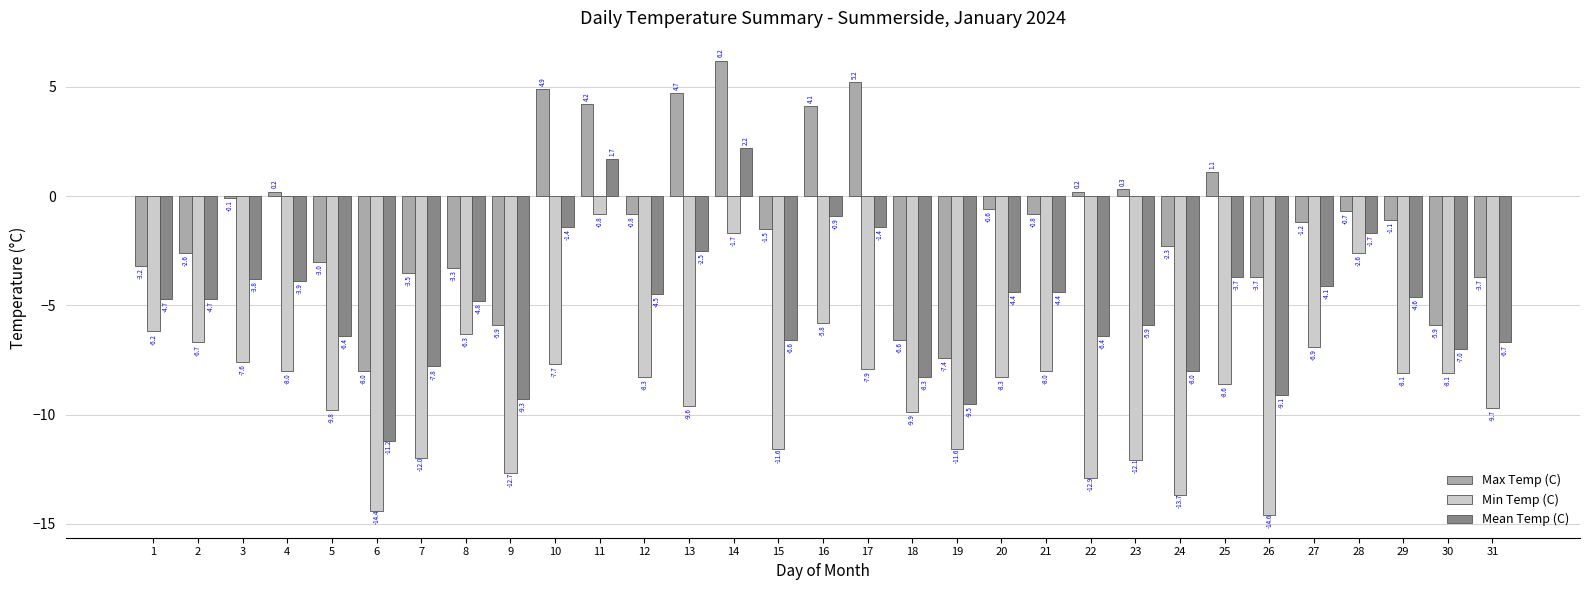

Reading left to right, list all the values displayed in this chart.

Max Temp (C): -3.2	-2.6	-0.1	0.2	-3.0	-8.0	-3.5	-3.3	-5.9	4.9	4.2	-0.8	4.7	6.2	-1.5	4.1	5.2	-6.6	-7.4	-0.6	-0.8	0.2	0.3	-2.3	1.1	-3.7	-1.2	-0.7	-1.1	-5.9	-3.7
Min Temp (C): -6.2	-6.7	-7.6	-8.0	-9.8	-14.4	-12.0	-6.3	-12.7	-7.7	-0.8	-8.3	-9.6	-1.7	-11.6	-5.8	-7.9	-9.9	-11.6	-8.3	-8.0	-12.9	-12.1	-13.7	-8.6	-14.6	-6.9	-2.6	-8.1	-8.1	-9.7
Mean Temp (C): -4.7	-4.7	-3.8	-3.9	-6.4	-11.2	-7.8	-4.8	-9.3	-1.4	1.7	-4.5	-2.5	2.2	-6.6	-0.9	-1.4	-8.3	-9.5	-4.4	-4.4	-6.4	-5.9	-8.0	-3.7	-9.1	-4.1	-1.7	-4.6	-7.0	-6.7